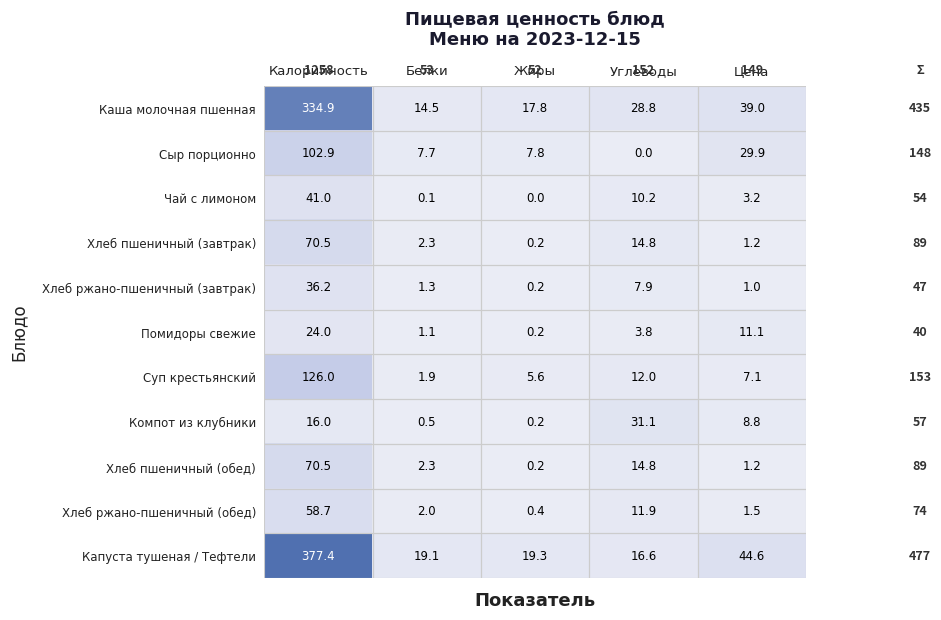

Is it true that Хлеб пшеничный (завтрак) equals 70.5 at Калорийность?

True